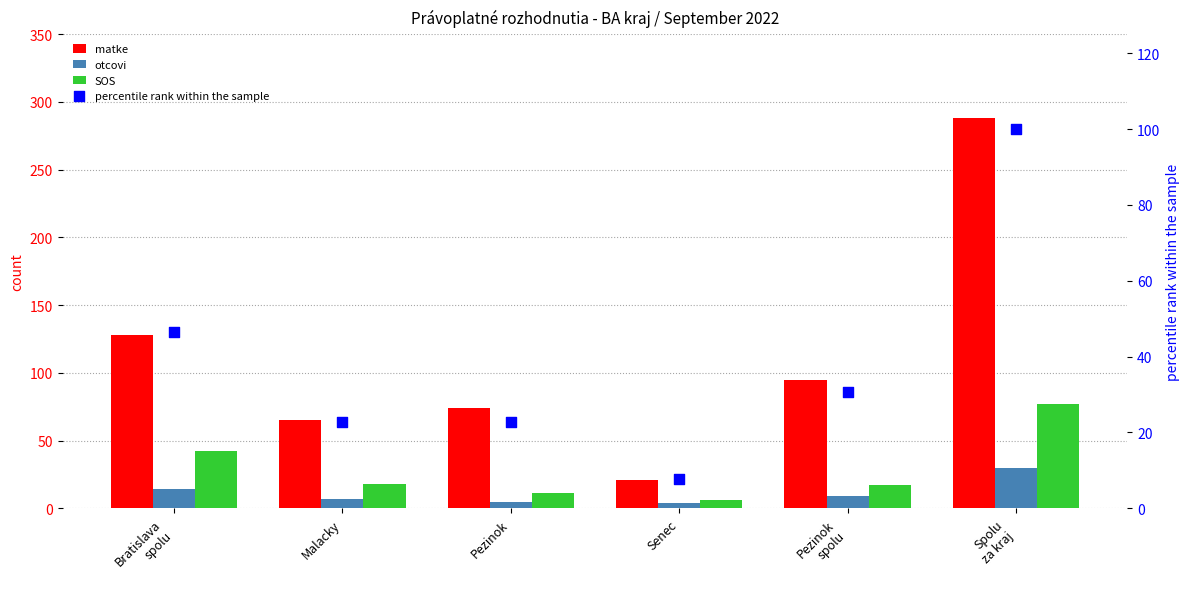

Which series contains the lowest Y value?

otcovi